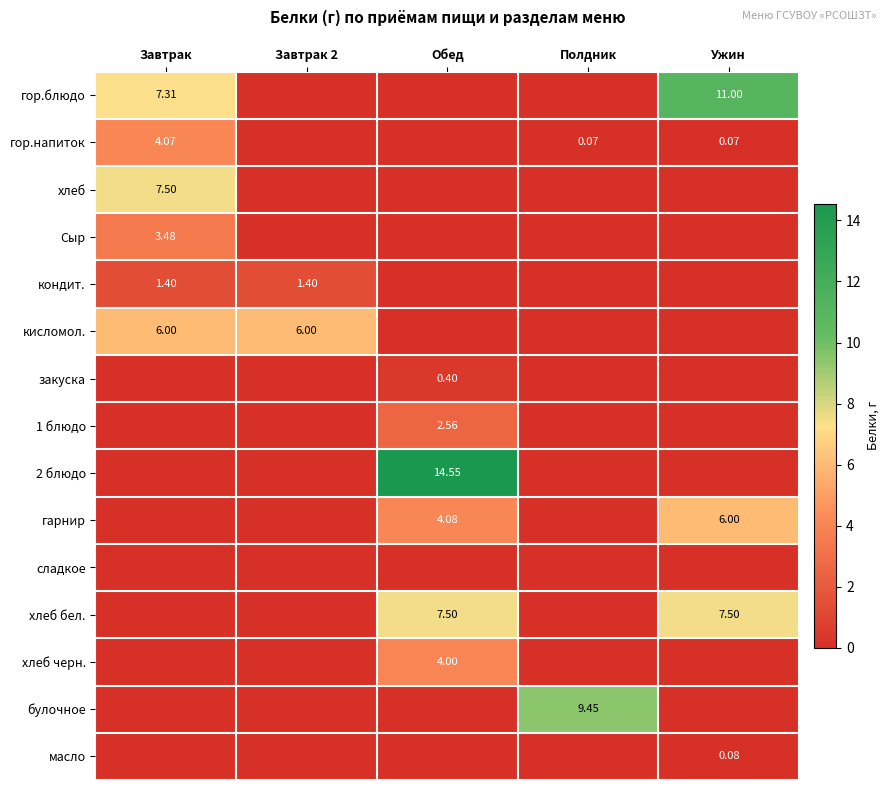

At which label does хлеб бел. reach its peak?

Обед